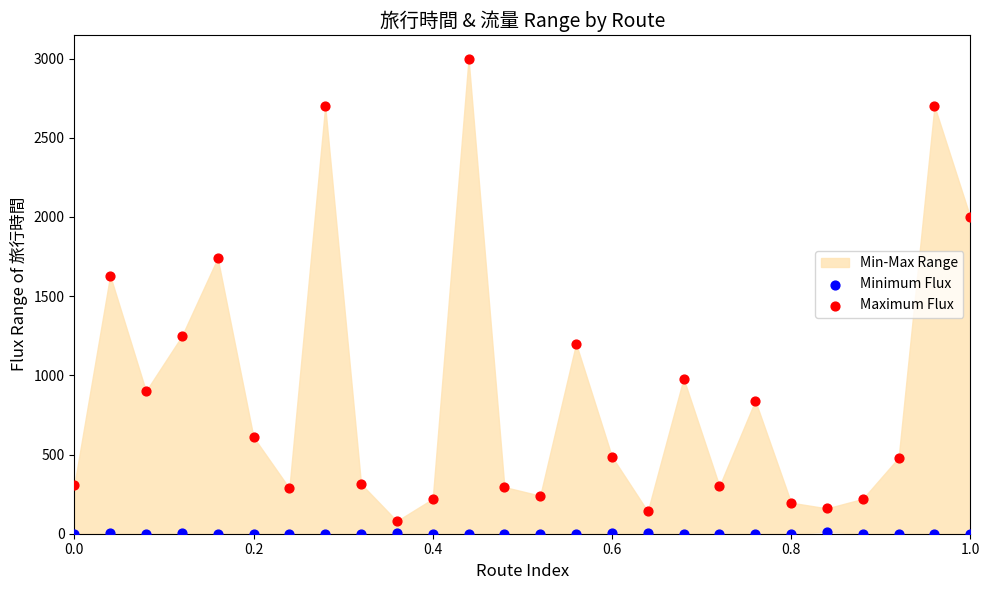

Across all series, what Y value is closest to 1500?

1630